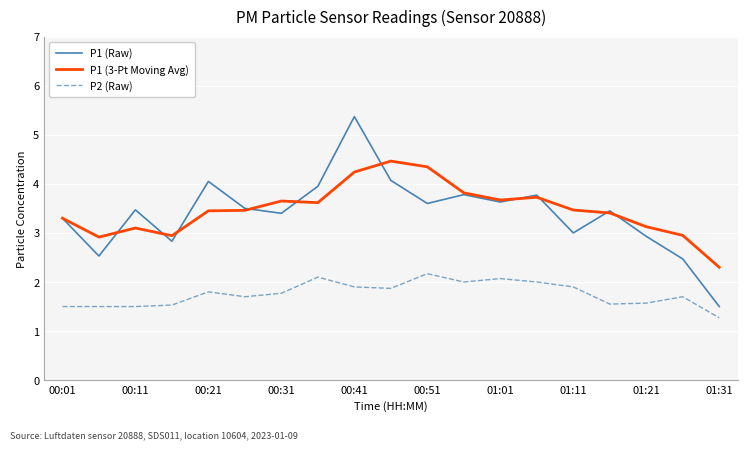

What is the minimum value for P1 (3-Pt Moving Avg)?

2.3